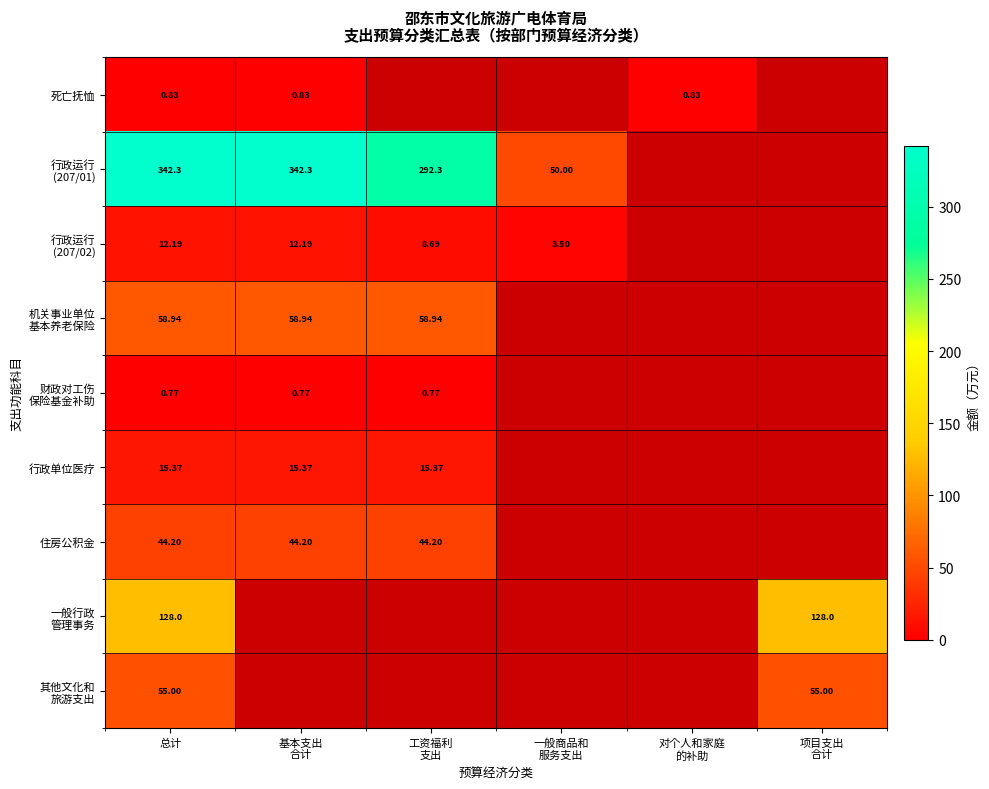

Is it true that 行政运行 (207/02) equals 0.0 at 项目支出 合计?

True